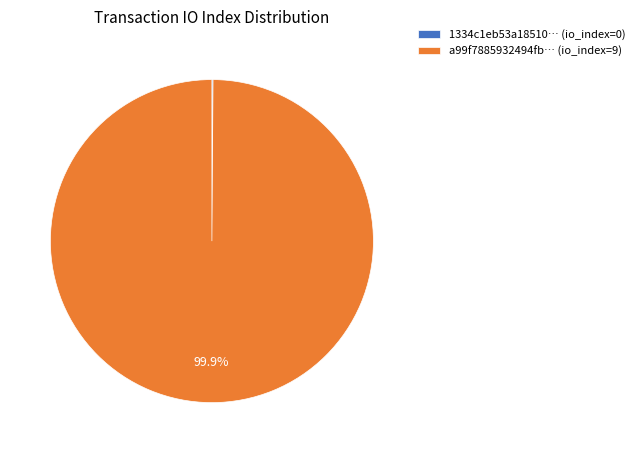

Which category has the biggest portion of the pie?

a99f7885932494fb… (io_index=9)